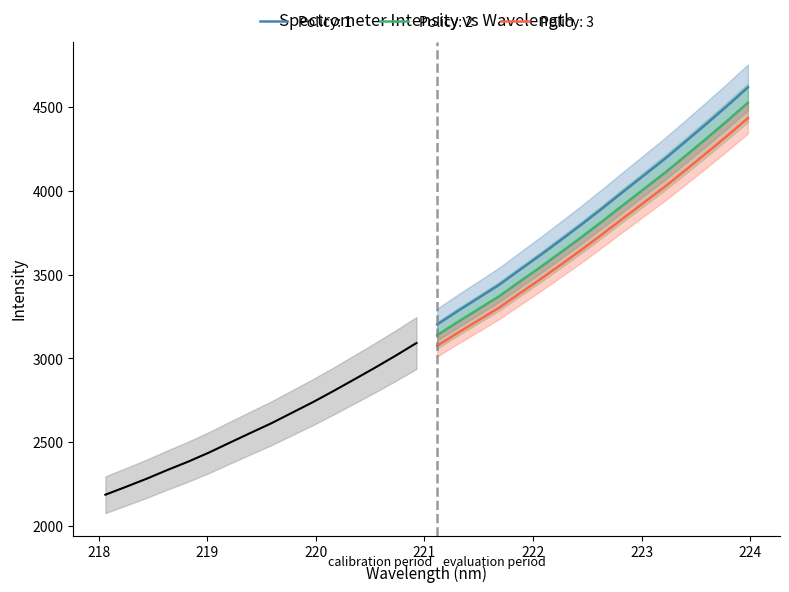

What is the ratio of the value at 221.4993 to the value at 220.1623?

1.2